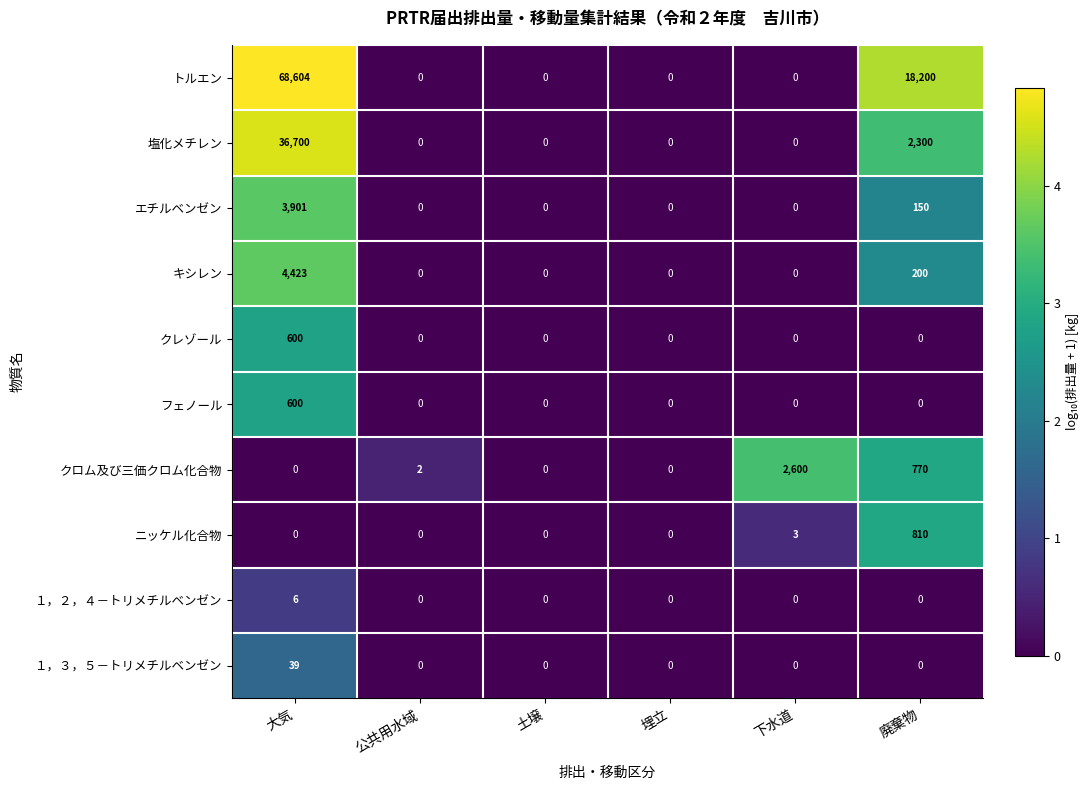

What is the difference between the highest and lowest values at 廃棄物?

18200